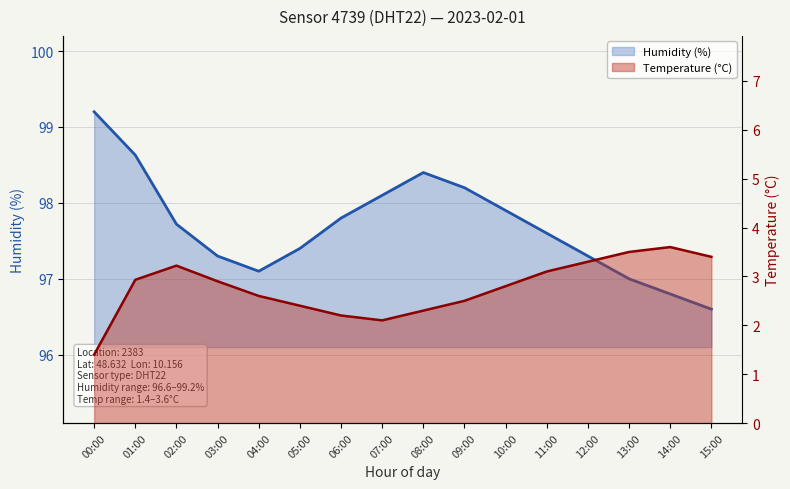

Which series has the largest total across all categories?

humidity